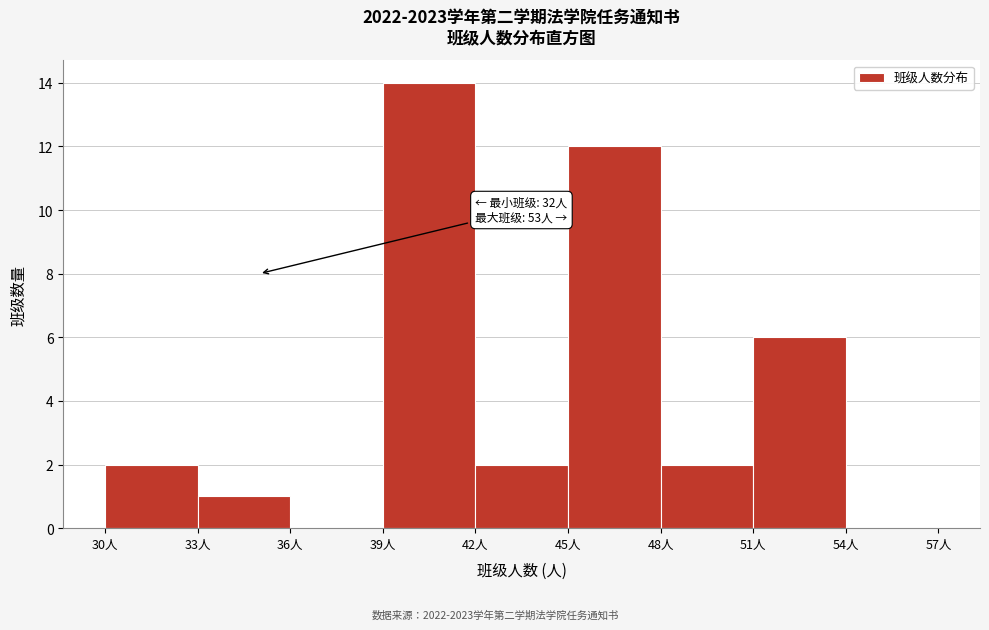

Over which range of the x-axis is the bar tallest?

39 to 42